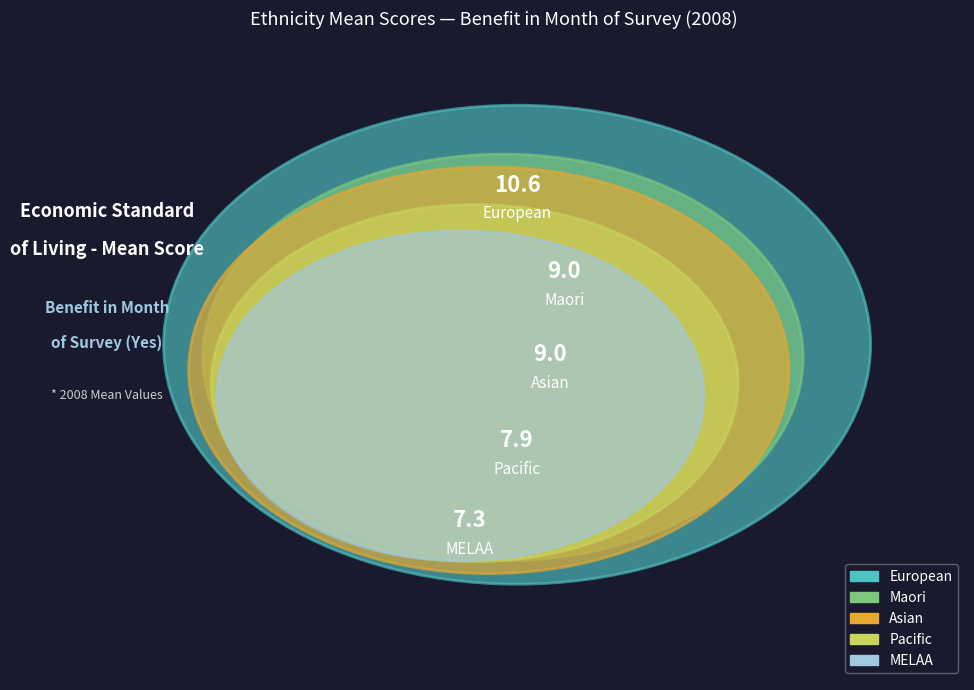

The Asian slice represents 21% of the pie. True or false?

True